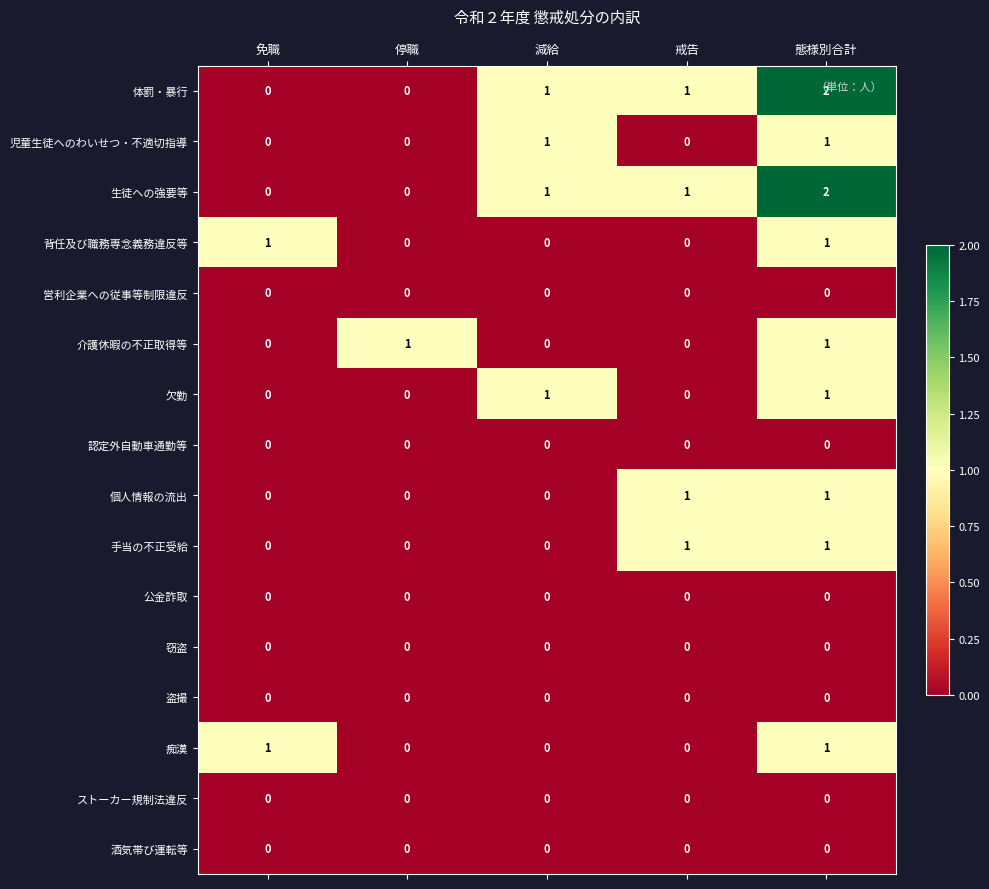

Count the 手当の不正受給 values in the range 0 to 1.

5